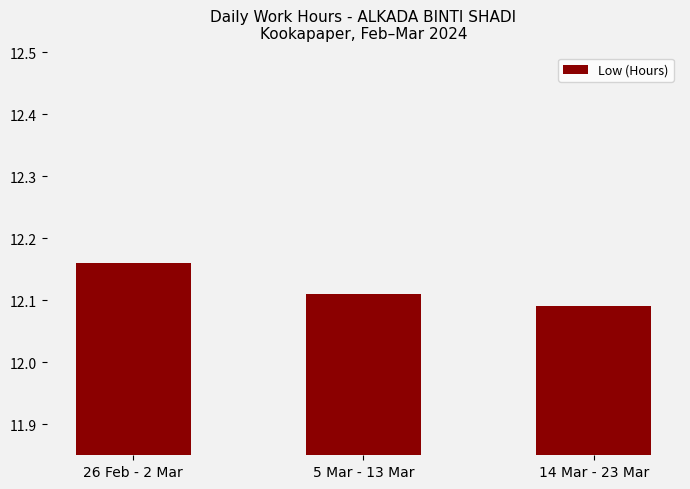

Between 26 Feb - 2 Mar and 5 Mar - 13 Mar, which is larger?

26 Feb - 2 Mar